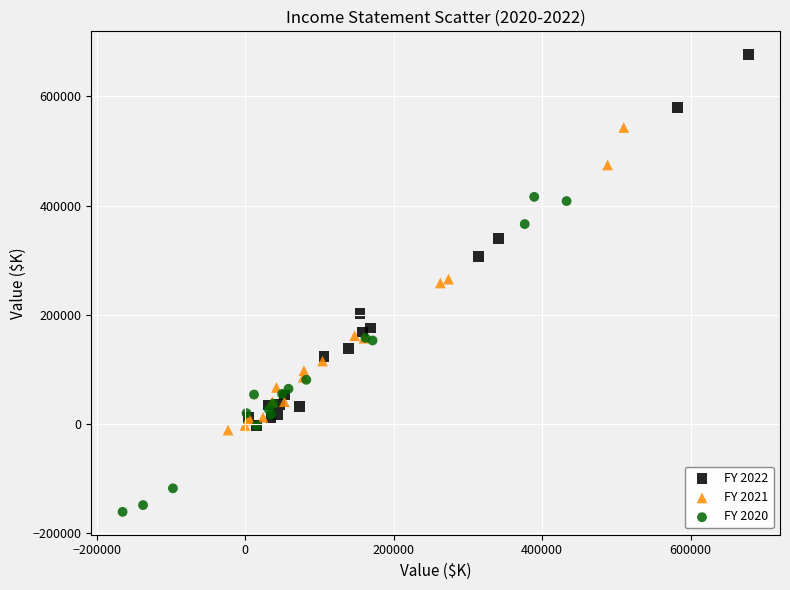

Which series reaches the maximum Y coordinate?

FY 2022